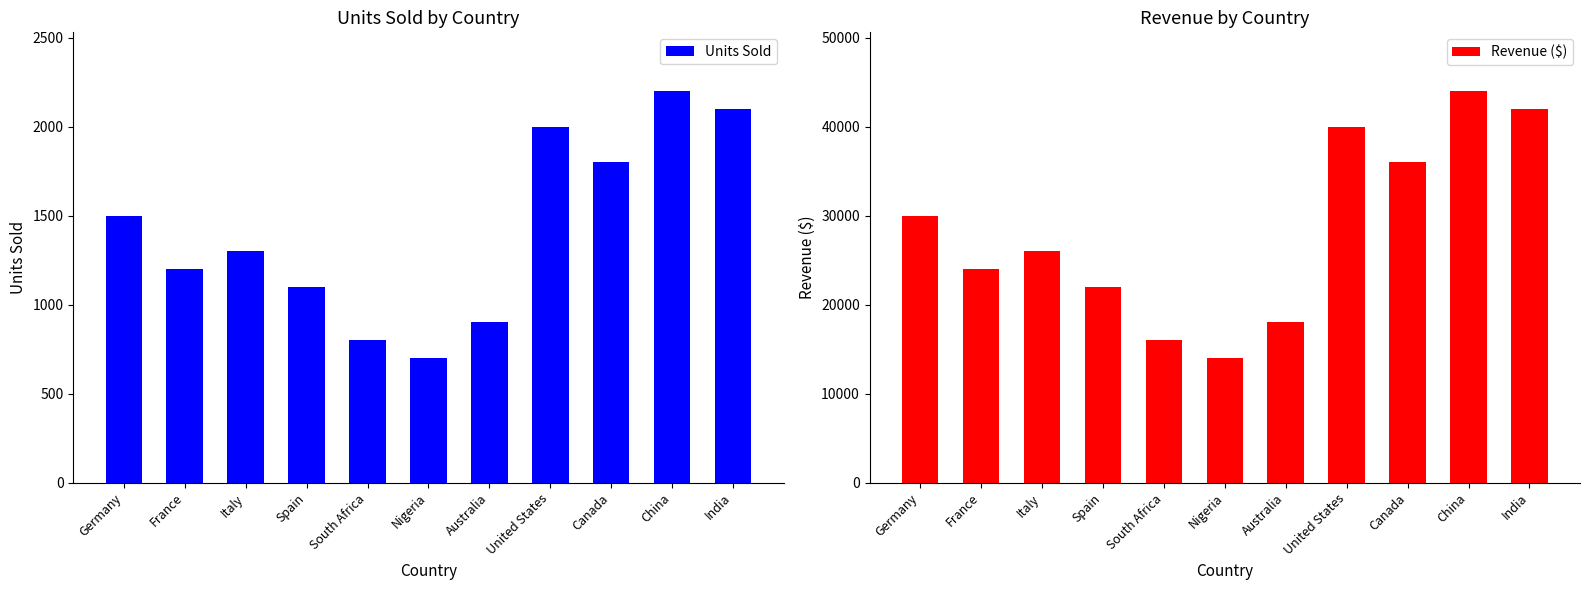

True or false: Revenue ($) has a value of 42000 at India.

True